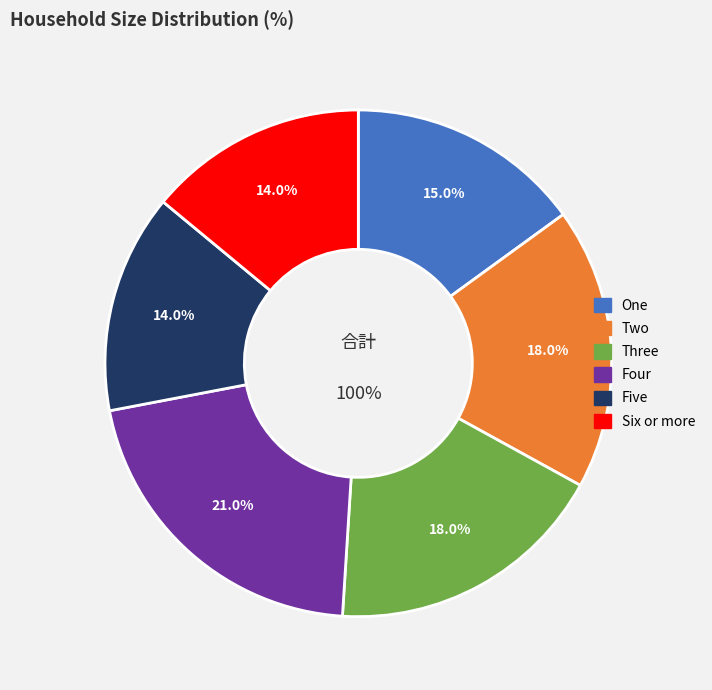

Is it true that Four is 14% of the pie?

False